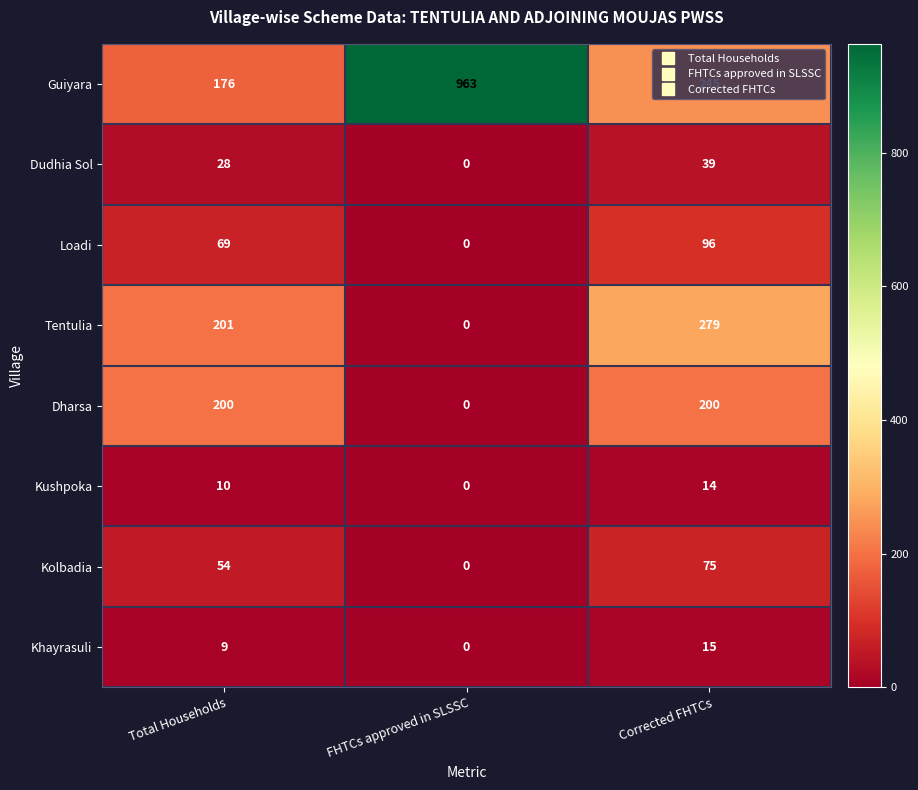

What is the total value across all series at Total Households?

747